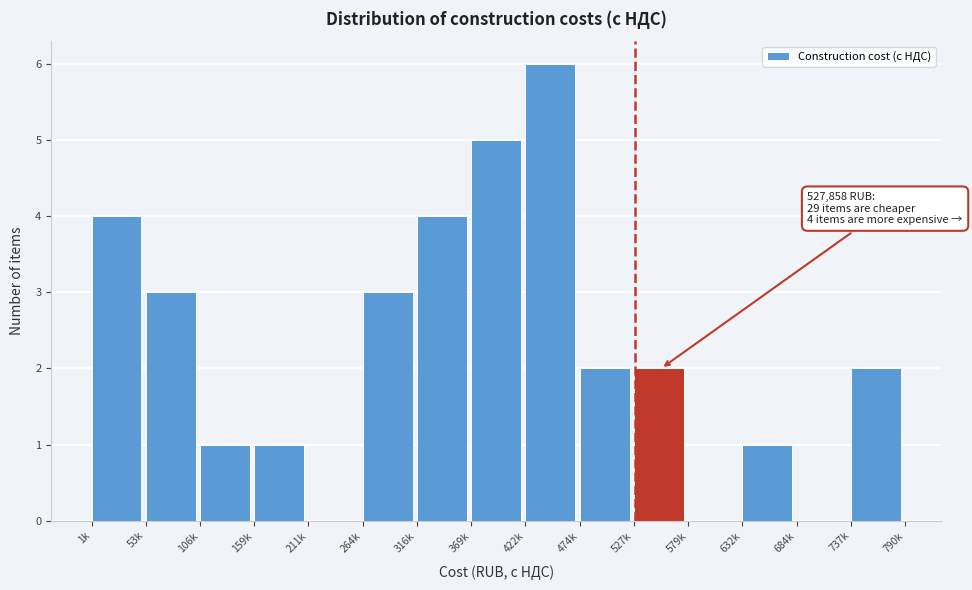

Reading right to left, list all the values displayed in this chart.

737k=2	684k=0	632k=1	579k=0	527k=2	474k=2	422k=6	369k=5	316k=4	264k=3	211k=0	159k=1	106k=1	53k=3	1k=4